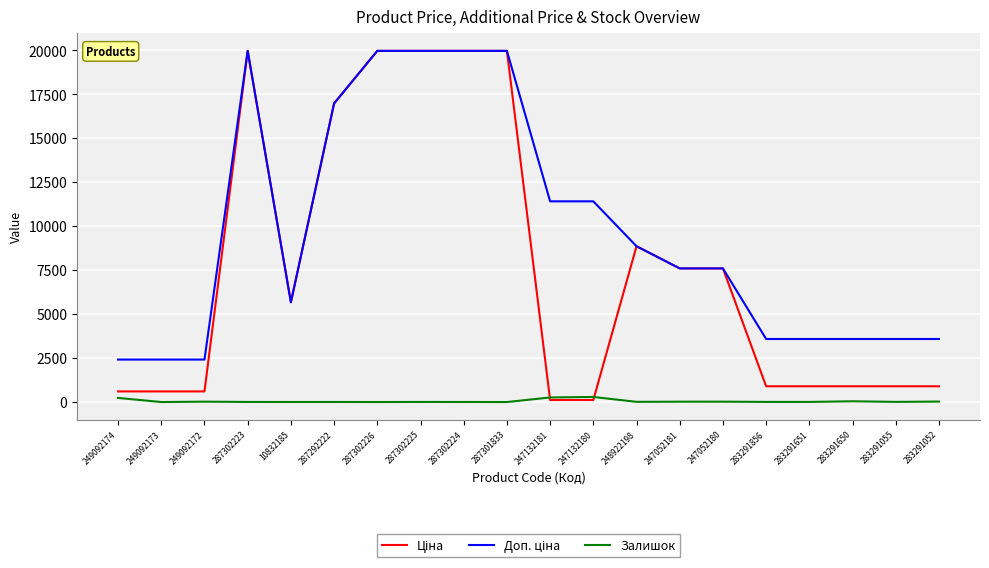

Is it true that Залишок equals 21.0 at 249092172?

True